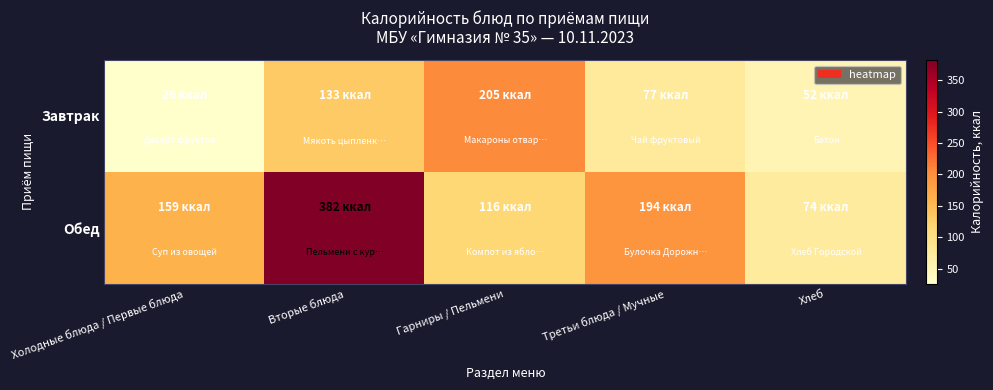

Between Холодные блюда / Первые блюда and Вторые блюда, which is larger?

Вторые блюда